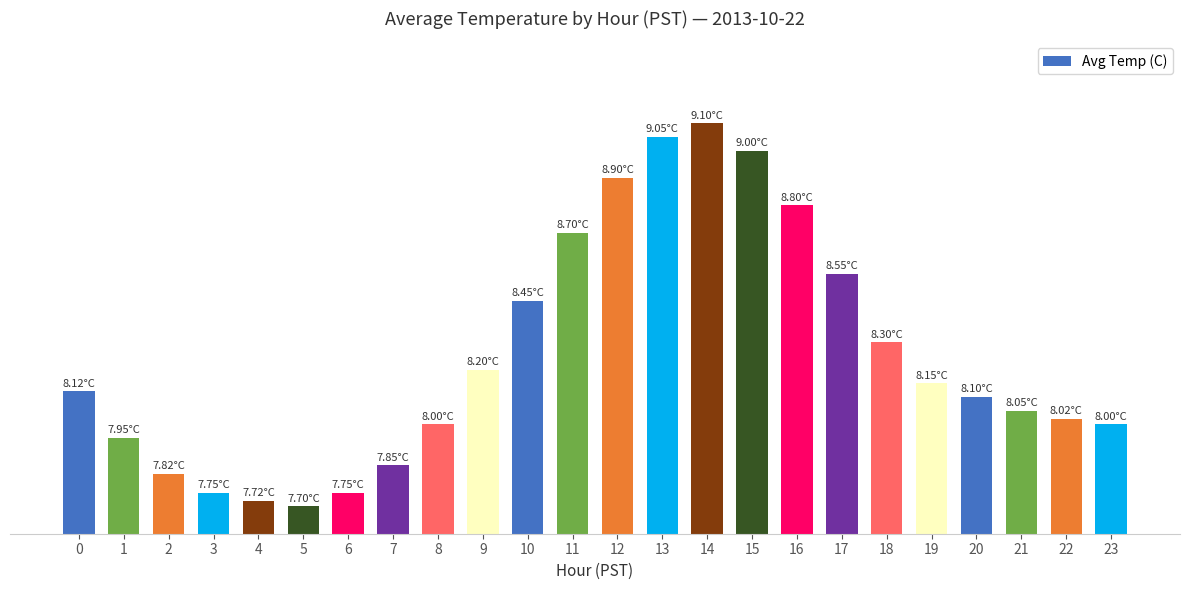

Rank the categories by value from highest to lowest.

14, 13, 15, 12, 16, 11, 17, 10, 18, 9, 19, 0, 20, 21, 22, 8, 23, 1, 7, 2, 3, 6, 4, 5